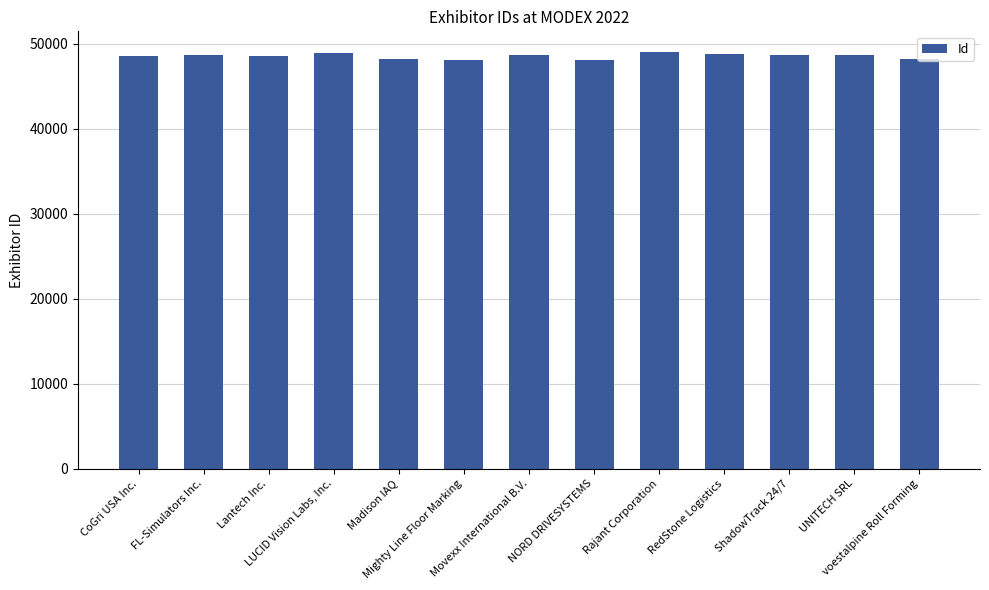

What is the maximum value shown in the chart?

49021